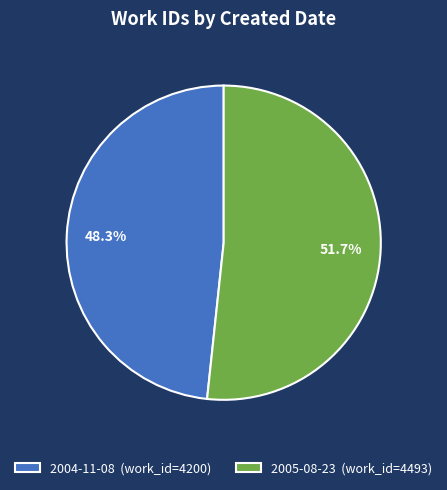

Does 2005-08-23 account for over 50% of the chart?

Yes